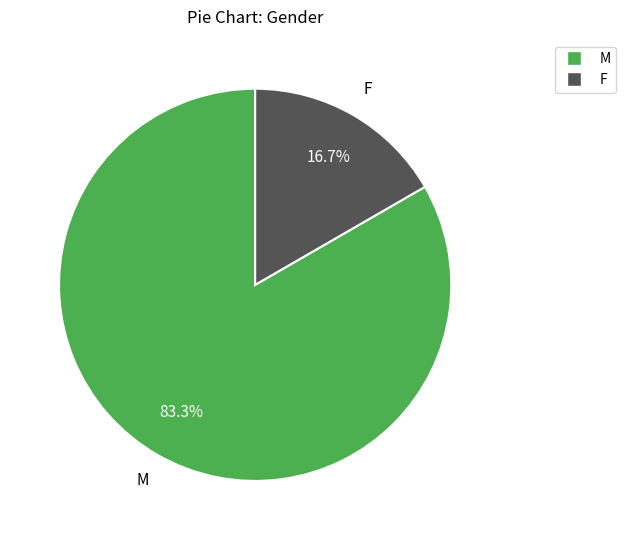

What is the ratio of the value at M to the value at F?

5.0